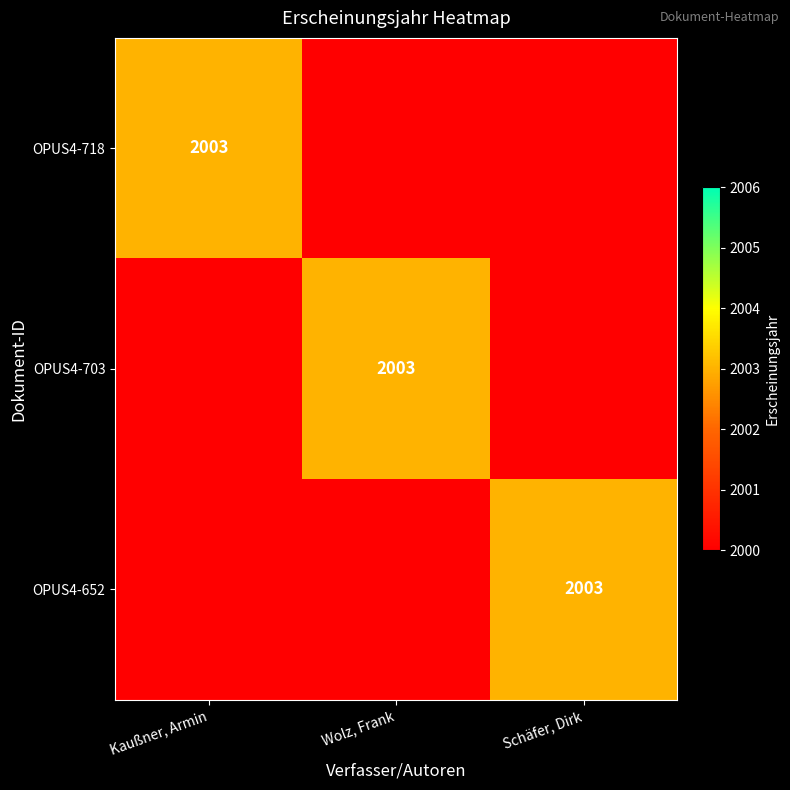

Is it true that OPUS4-652 equals 918 at Schäfer, Dirk?

False